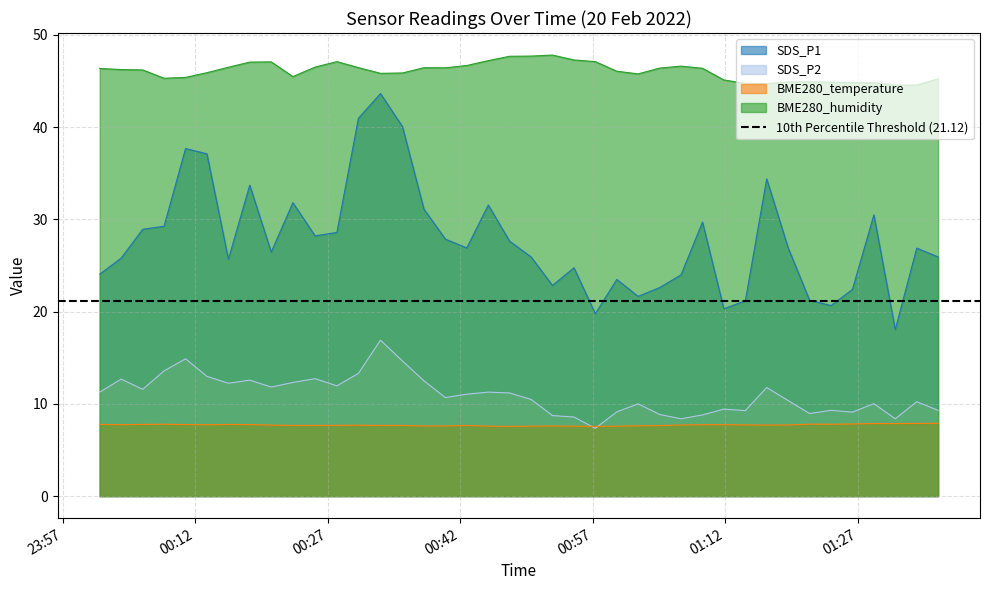

Which category has the lowest value in the SDS_P2 series?

2022/02/20 00:57:17